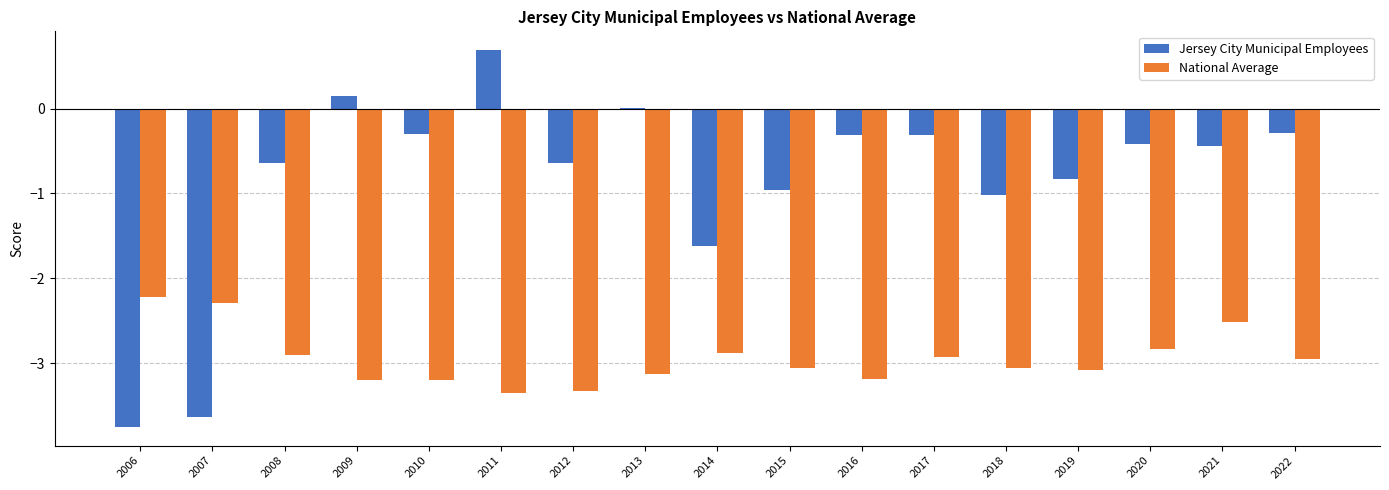

The value of Jersey City Municipal Employees at 2021 is -0.4. True or false?

True